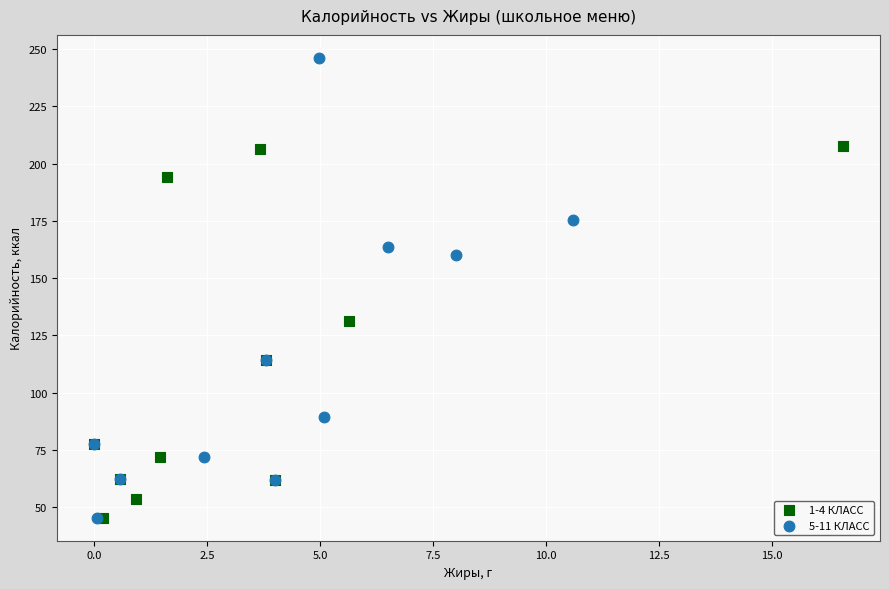

Which series contains the highest Y value?

5-11 КЛАСС